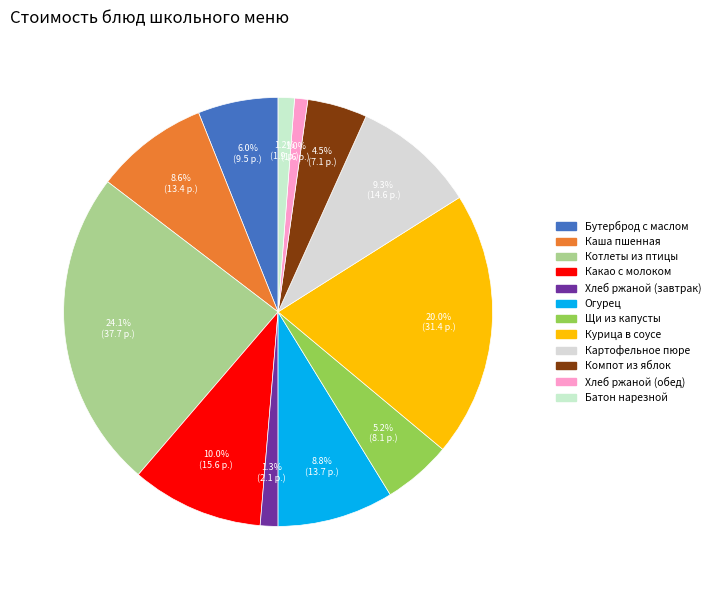

Rank the categories by value from highest to lowest.

Котлеты из птицы, Курица в соусе, Какао с молоком, Картофельное пюре, Огурец, Каша пшенная, Бутерброд с маслом, Щи из капусты, Компот из яблок, Хлеб ржаной (завтрак), Батон нарезной, Хлеб ржаной (обед)